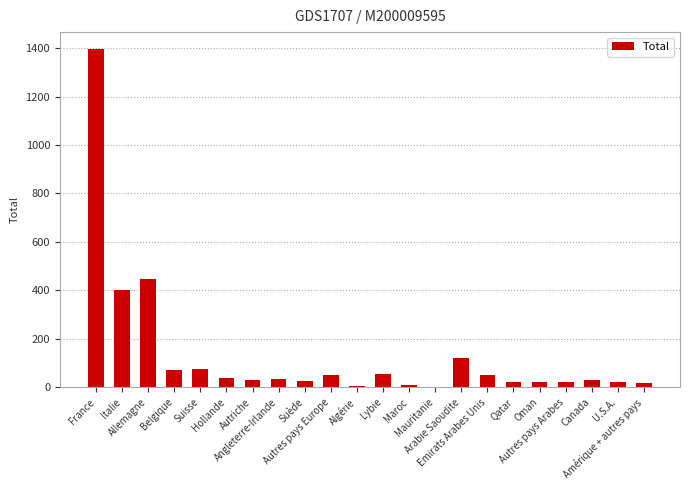

What is the greatest value displayed?

1396.2